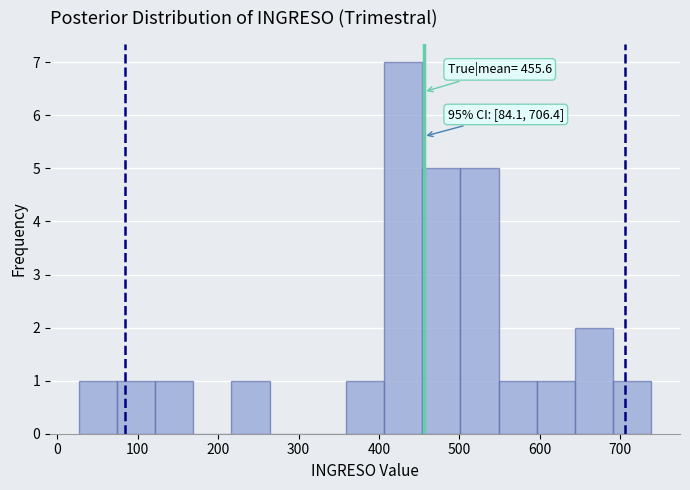

Over which range of the x-axis is the bar tallest?

410 to 450